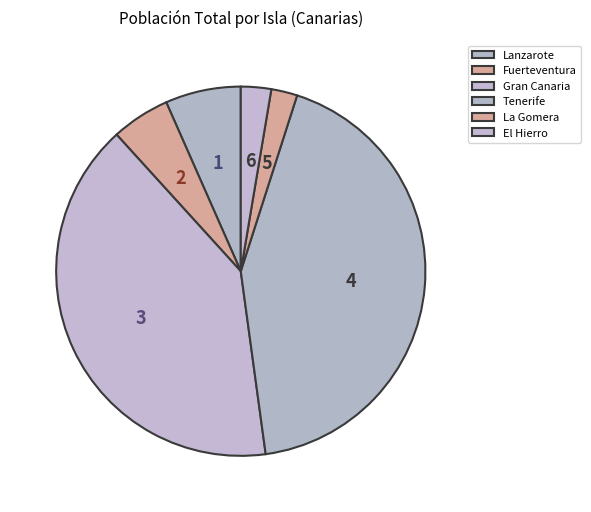

The Lanzarote slice represents 7% of the pie. True or false?

True